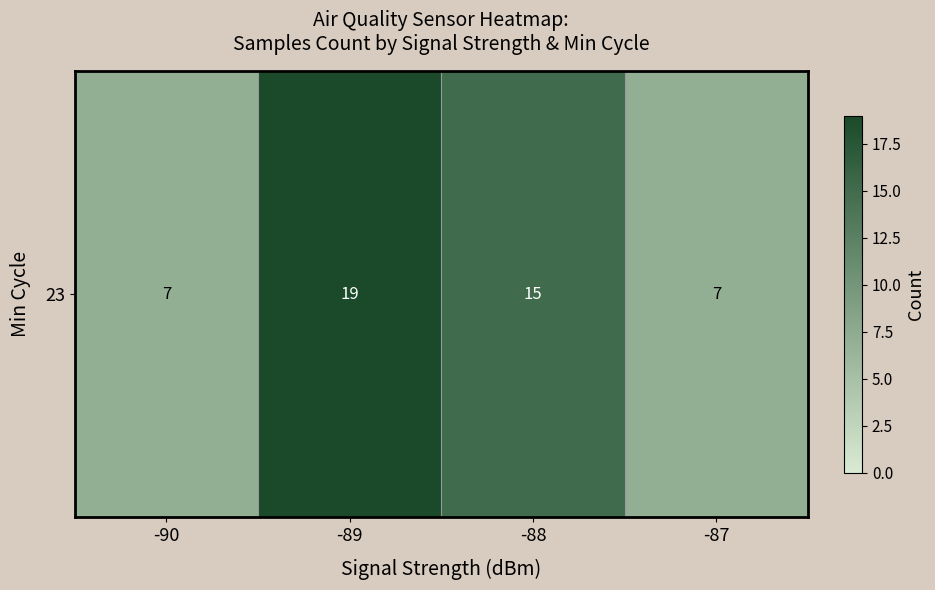

Read the value at -88, to the nearest 10.

20